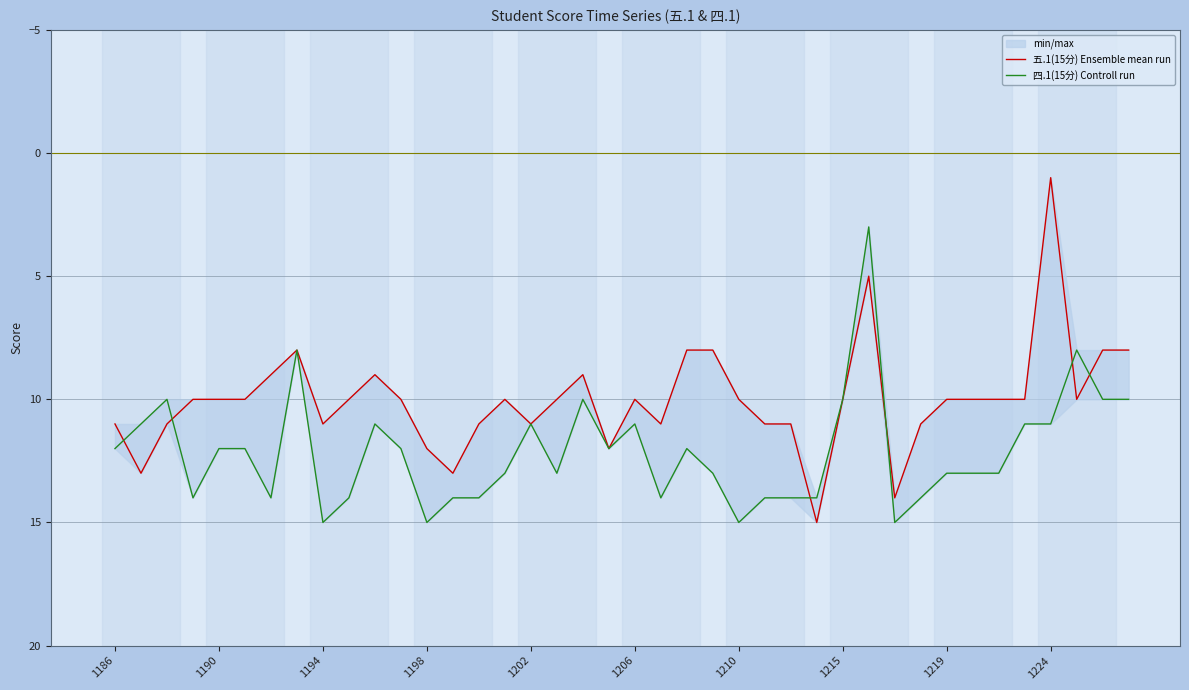

Does the chart display data point markers on the line(s)?

No